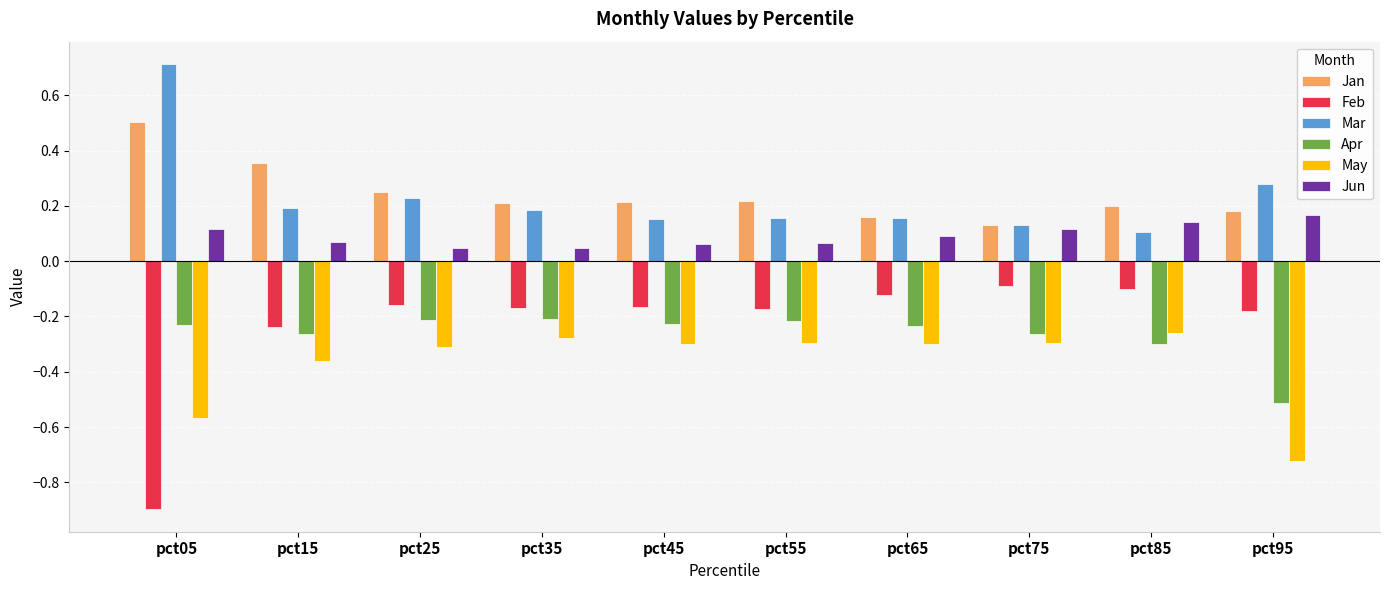

What are all the series names shown in the legend?

Jan, Feb, Mar, Apr, May, Jun